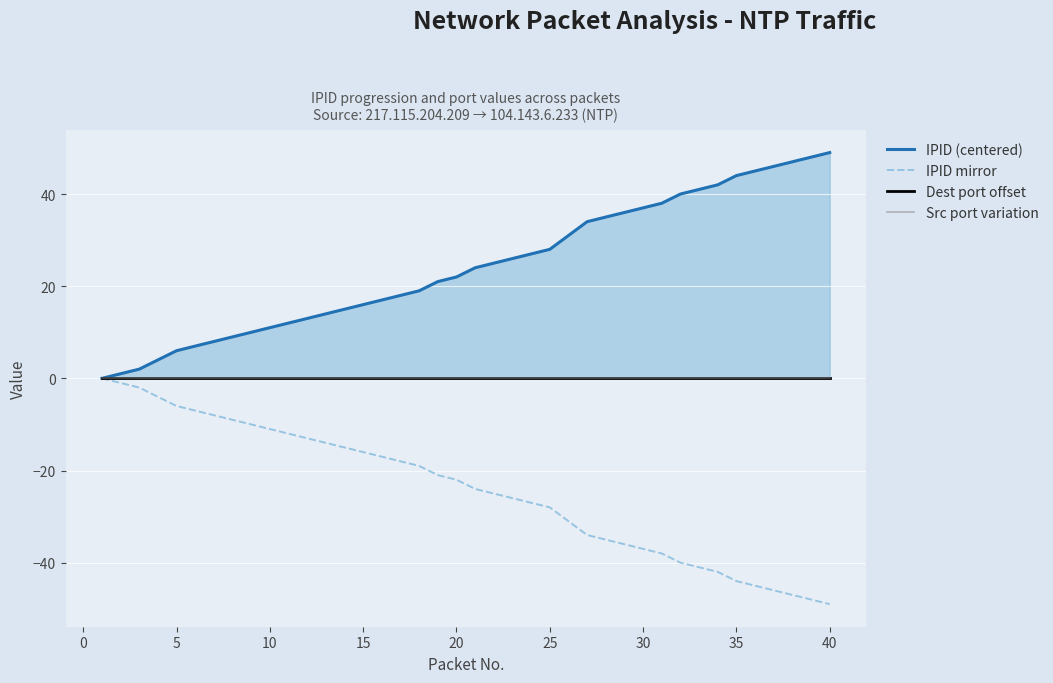

The value of IPID mirror at 10 is -17. True or false?

False